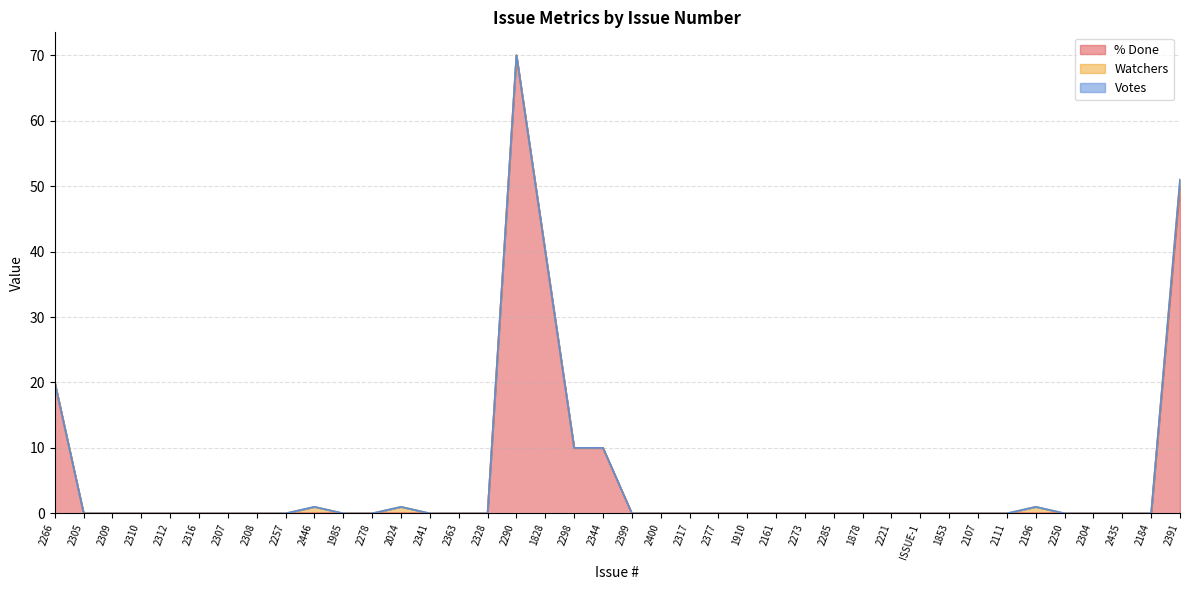

True or false: % Done has a value of -41 at 2278.

False